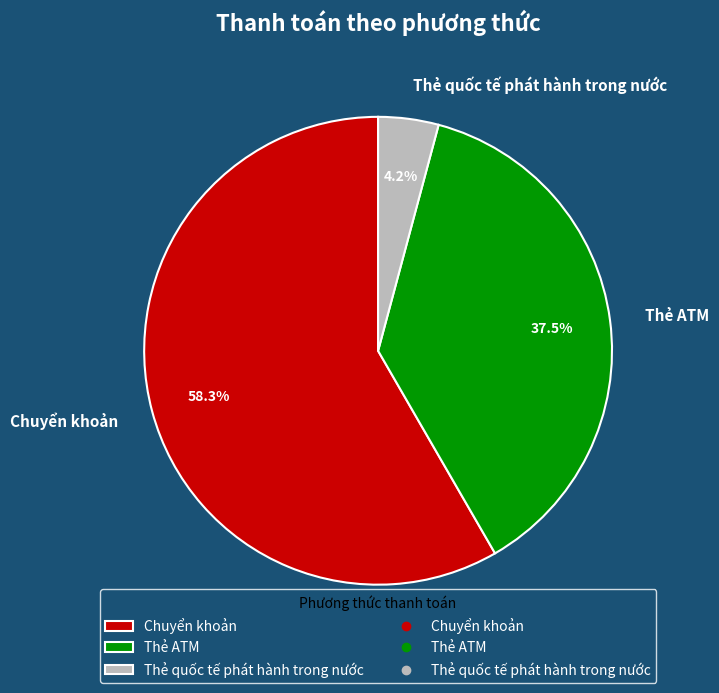

How many segments does this pie chart have?

3